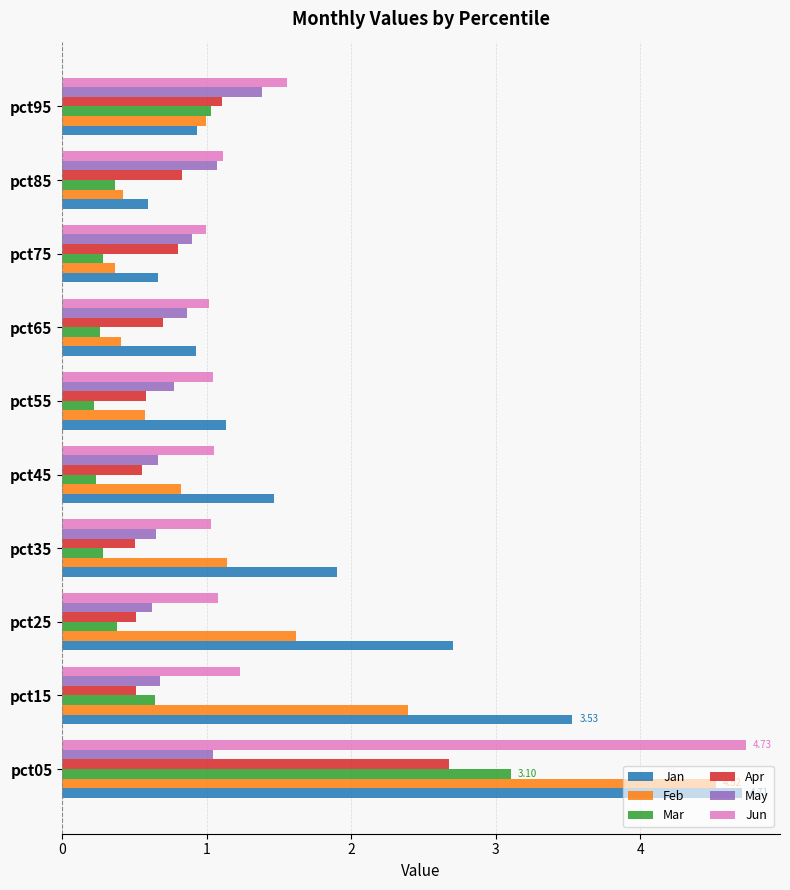

Which series has the largest range (max minus min)?

Feb